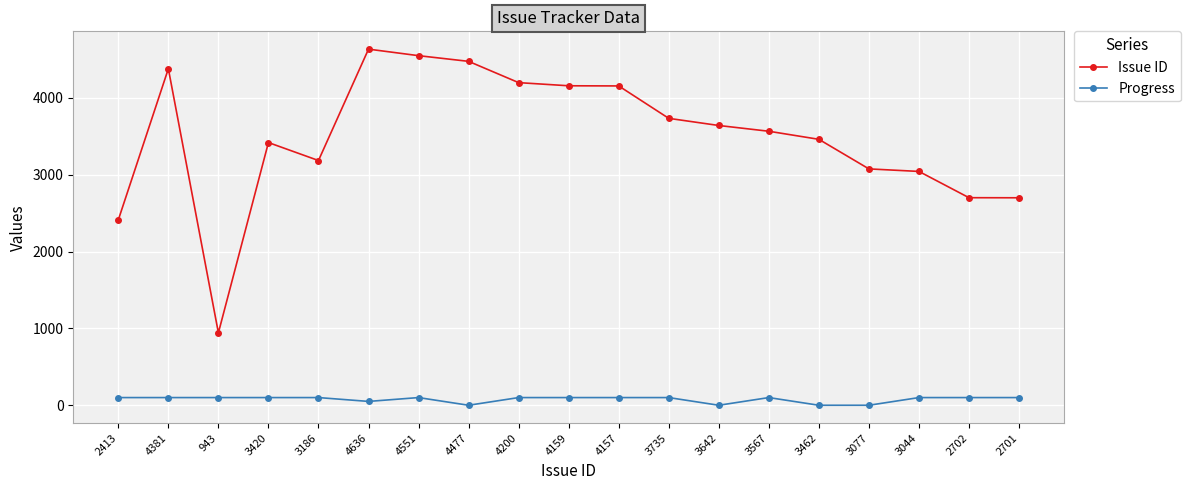

Rank the series by their average value, from lowest to highest.

Progress, Issue ID